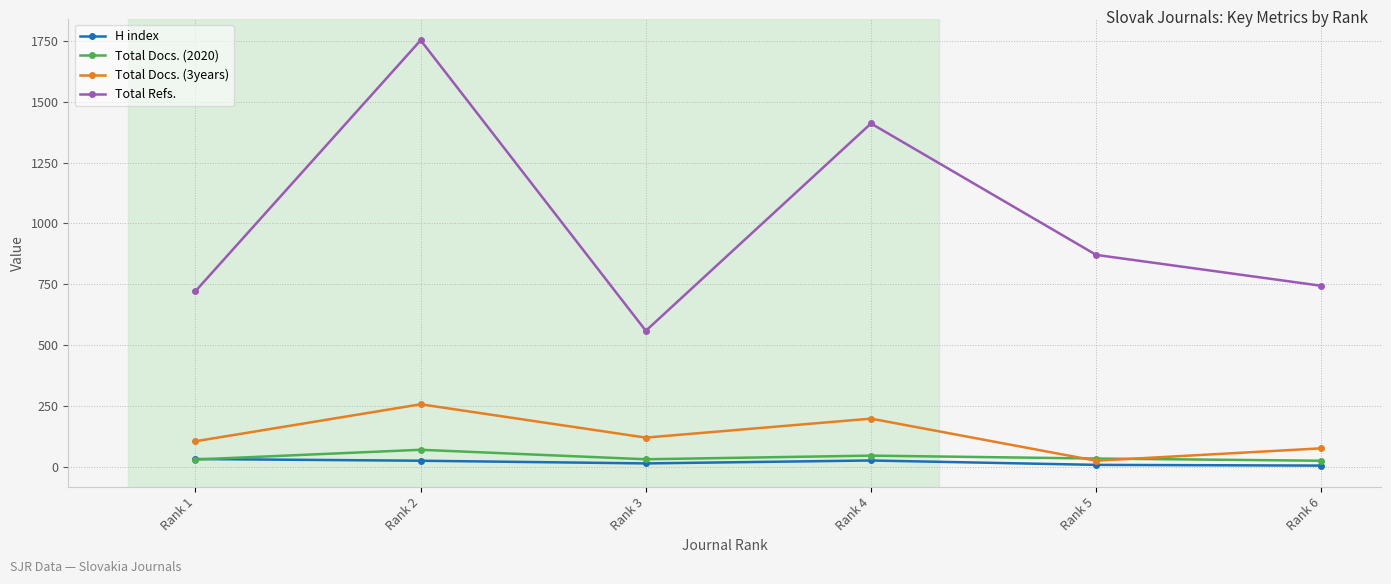

True or false: Total Refs. has a value of 1411 at Rank 4.

True